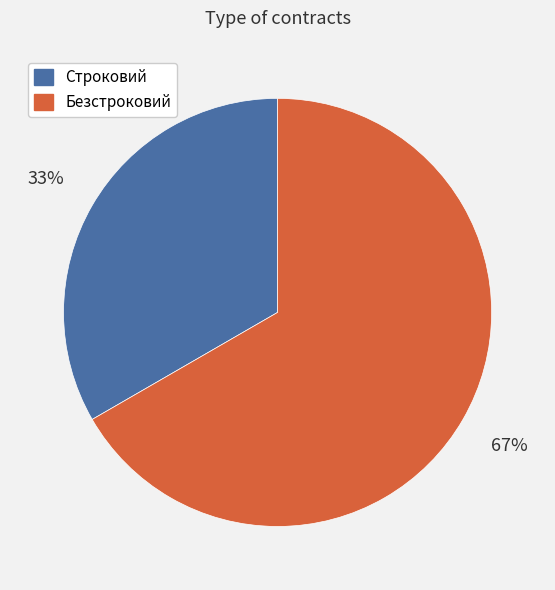

Combined, do Строковий and Безстроковий account for over 50%?

Yes